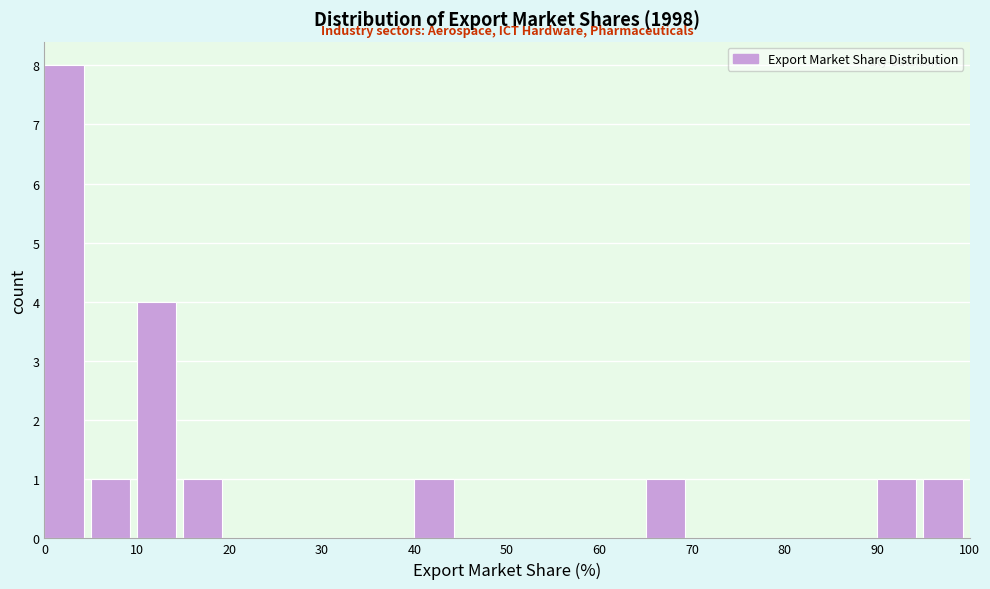

How tall is the bar that spans 90 to 95 on the x-axis? The values are not printed on the chart, so give them approximately, as read against the axis.

1